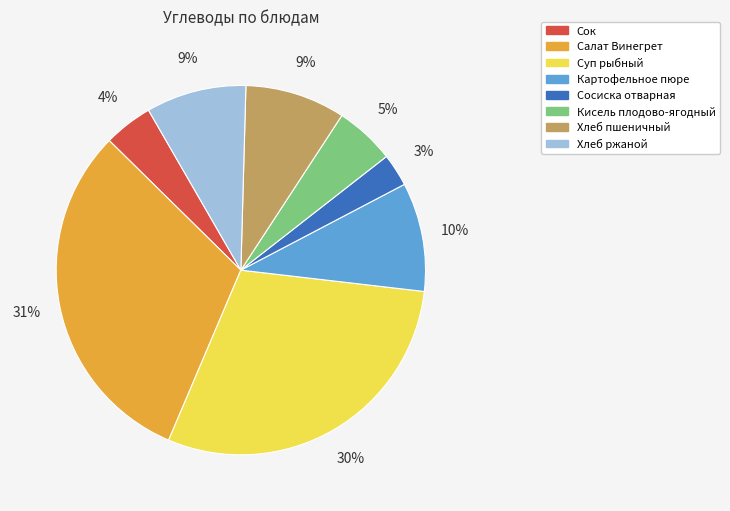

To the nearest percent, what is the average slice percentage?

12%